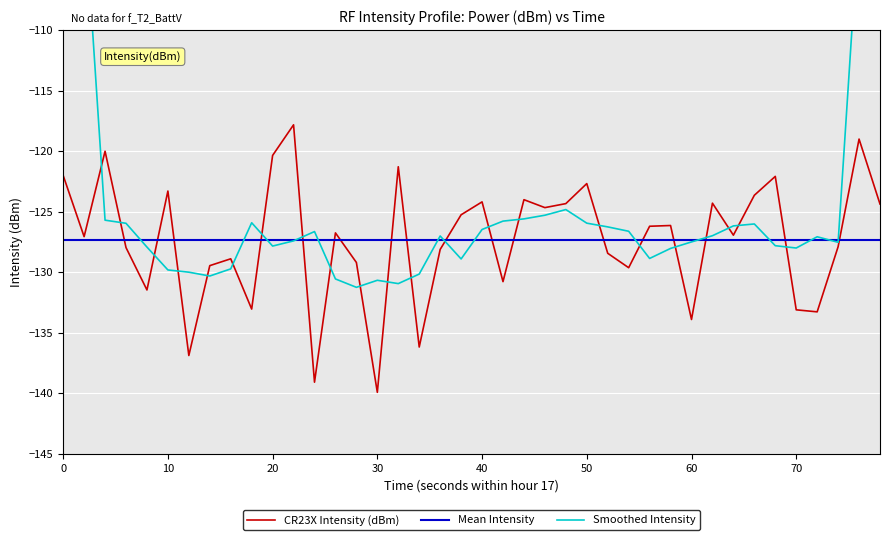

Which series has the largest range (max minus min)?

Smoothed Intensity